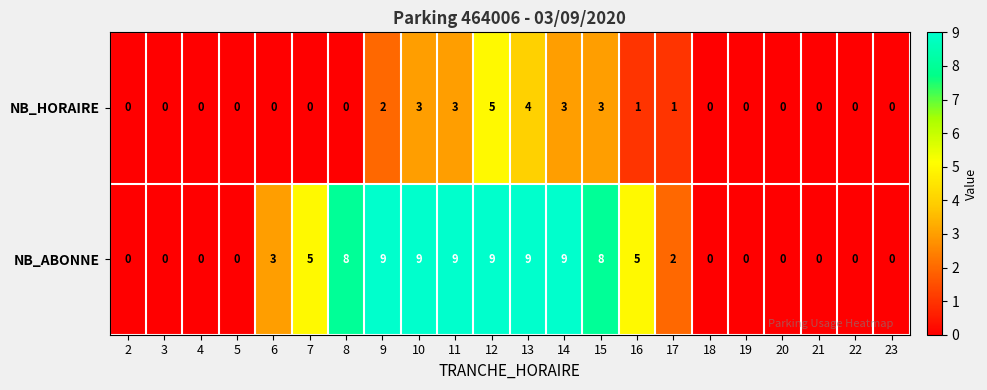

Which series has the largest total across all categories?

NB_ABONNE